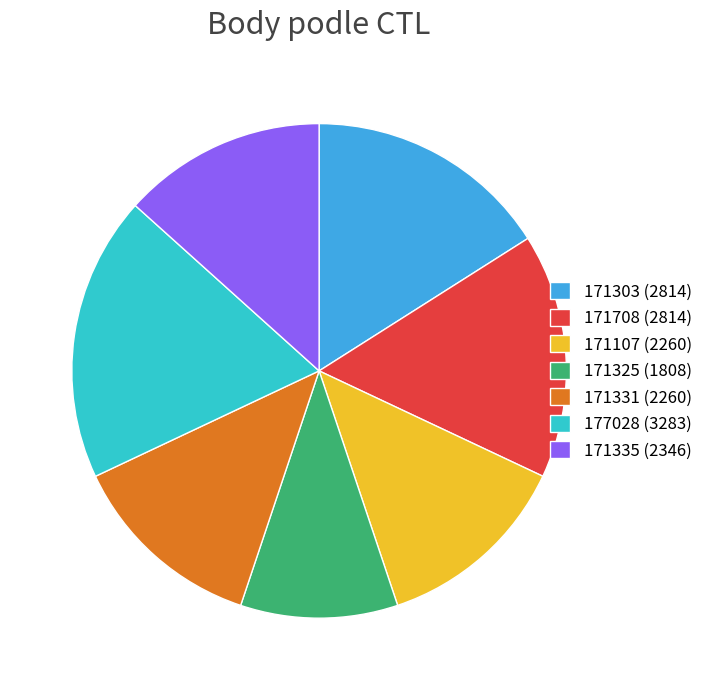

Between 171325 (1808) and 171708 (2814), which is larger?

171708 (2814)